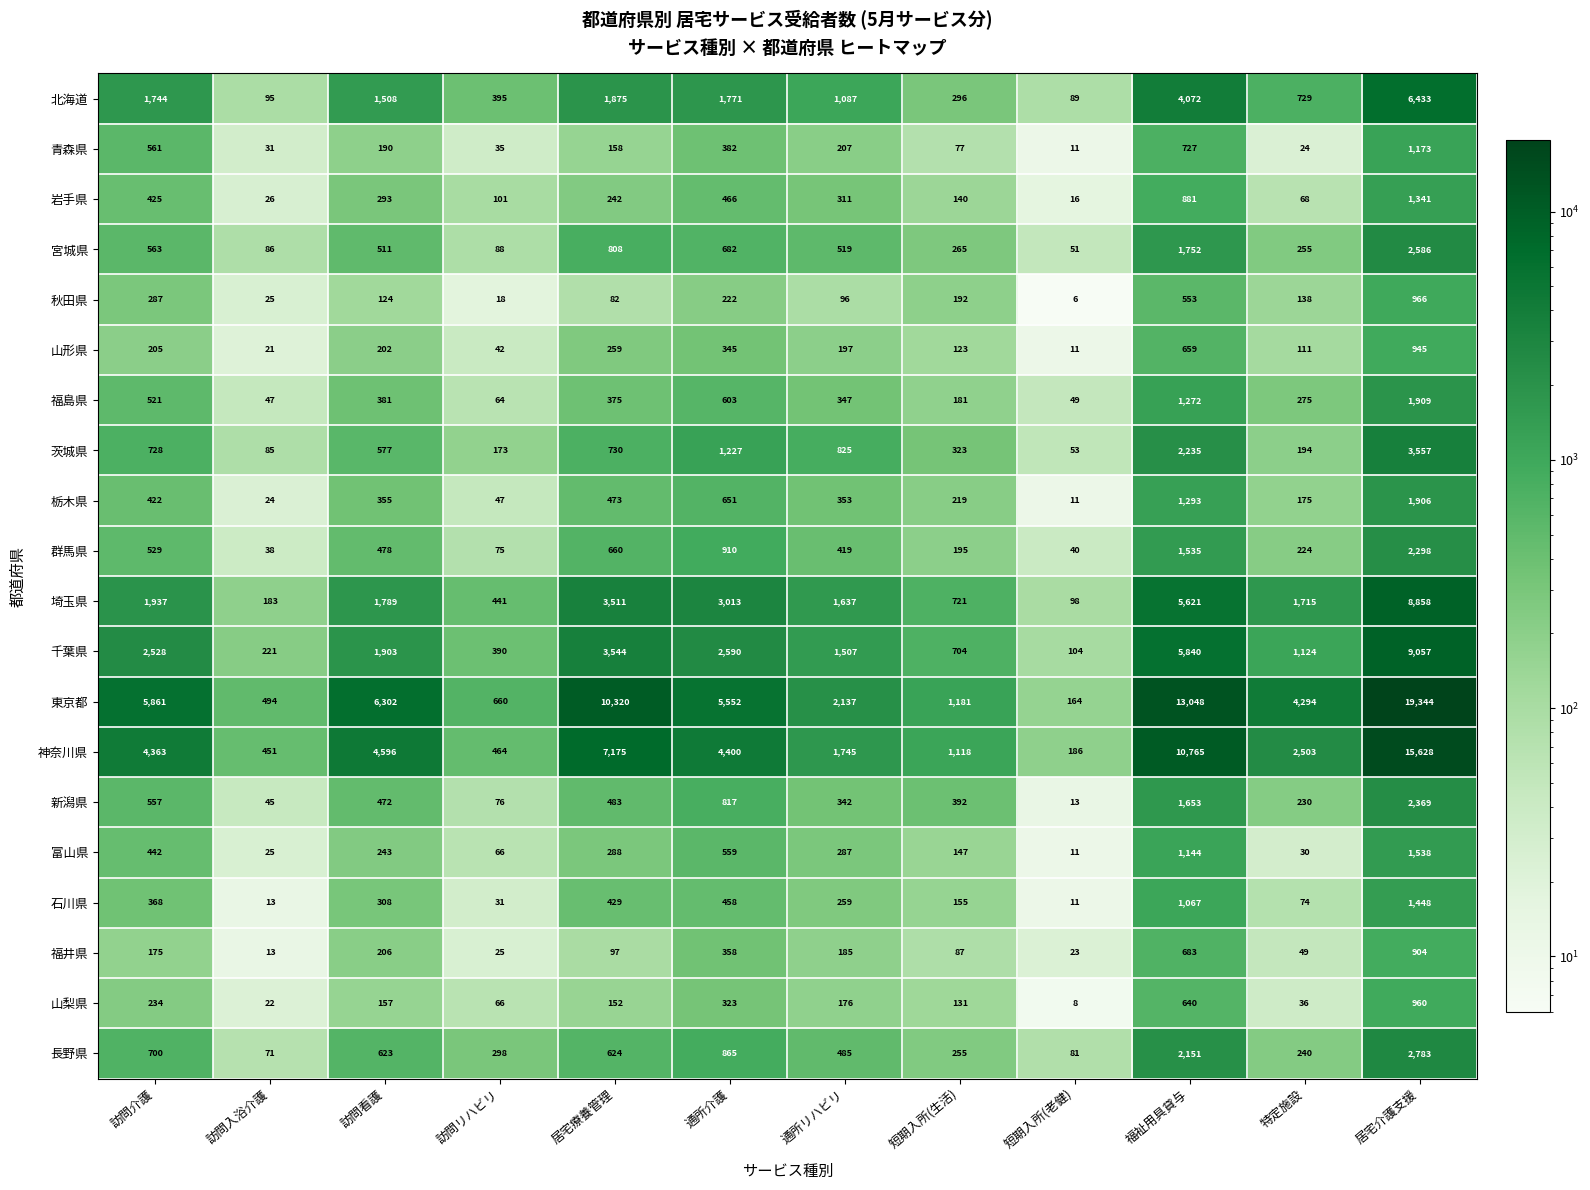

What is the maximum value shown in the chart?

19344